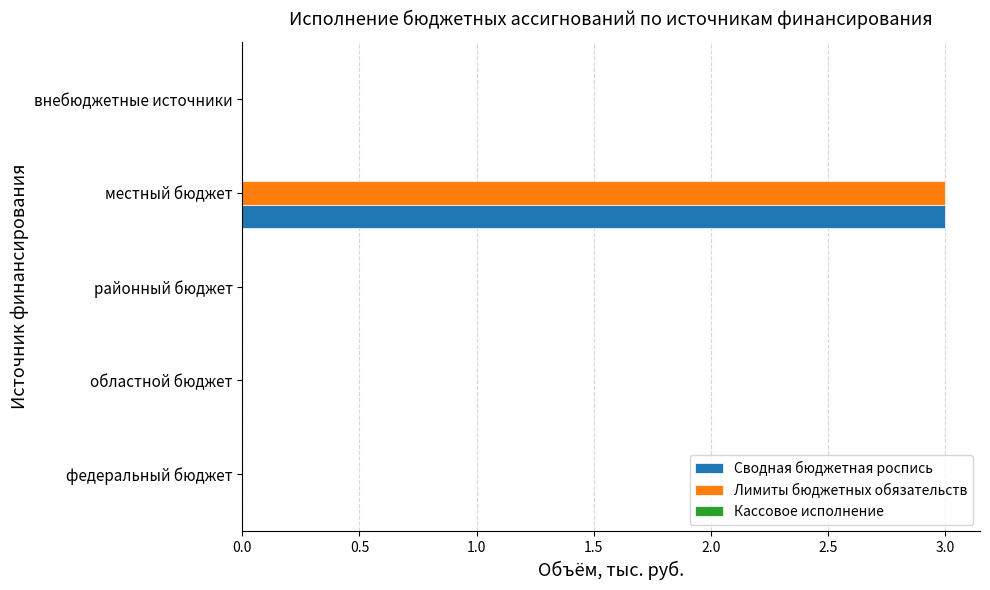

Is it true that Лимиты бюджетных обязательств equals -2 at федеральный бюджет?

False